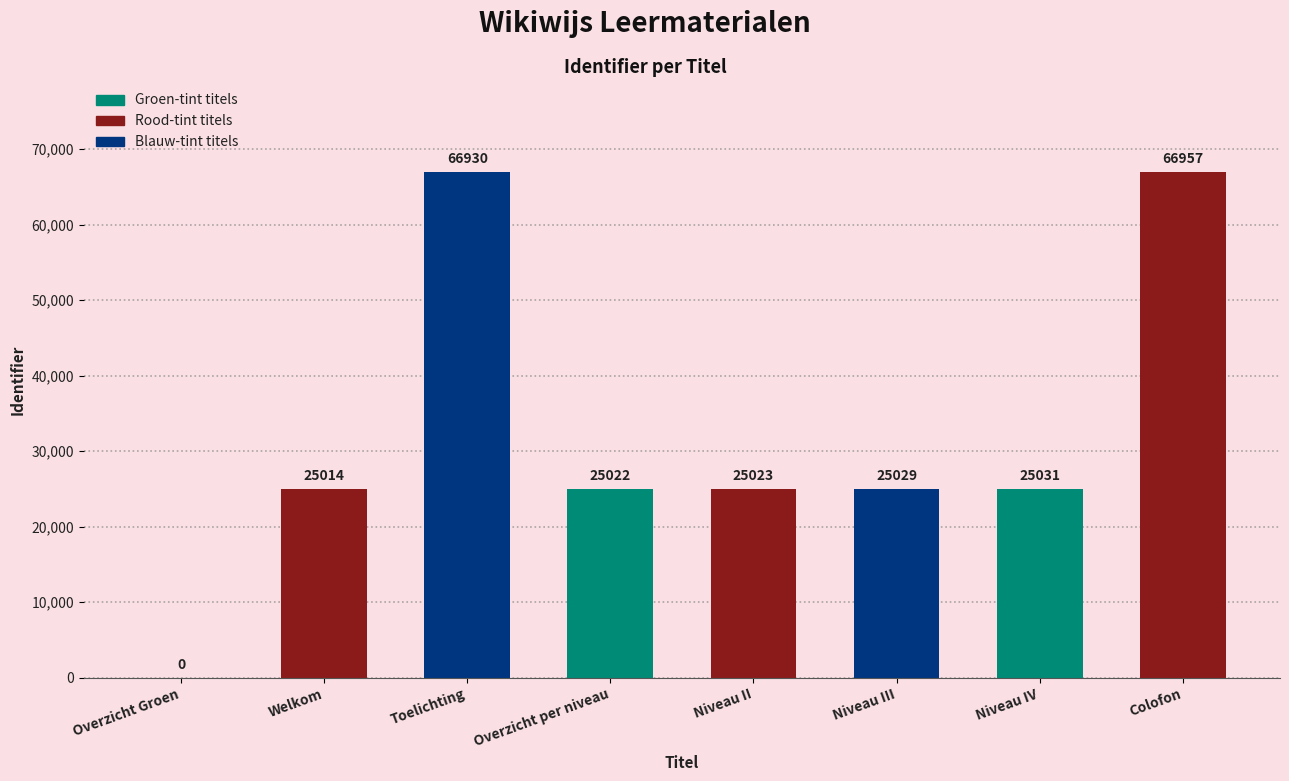

What is the maximum value shown in the chart?

66957